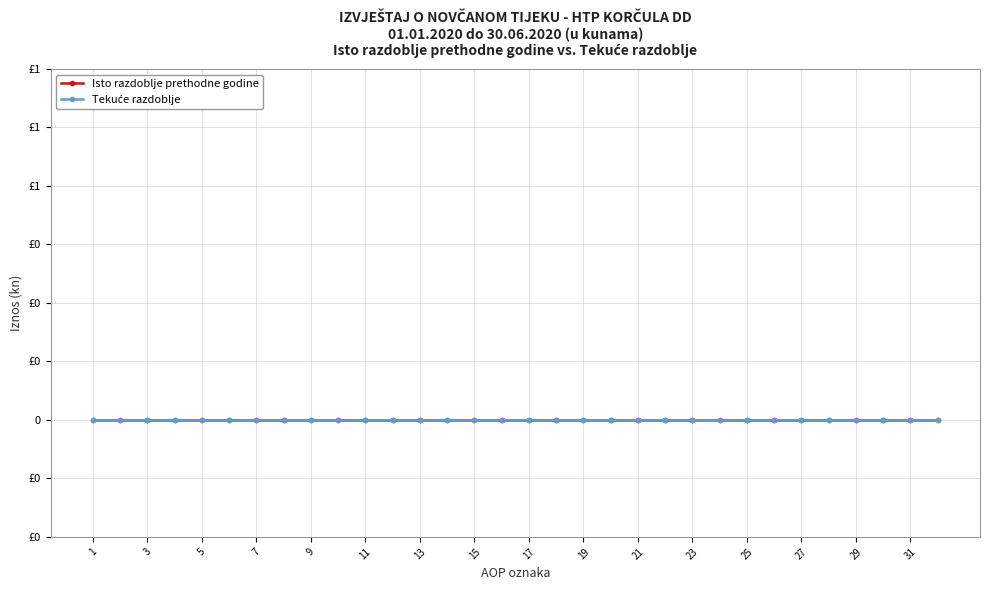

True or false: Isto razdoblje prethodne godine and Tekuce razdoblje cross at least once.

False